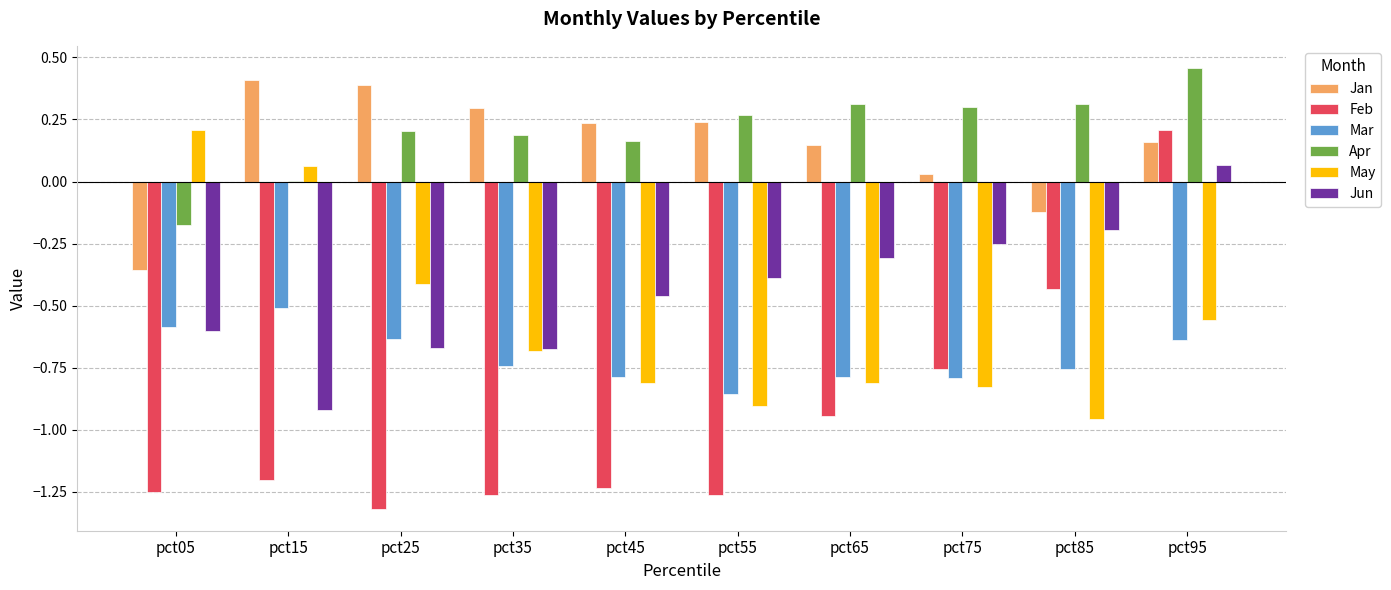

Which series has the largest total across all categories?

Apr